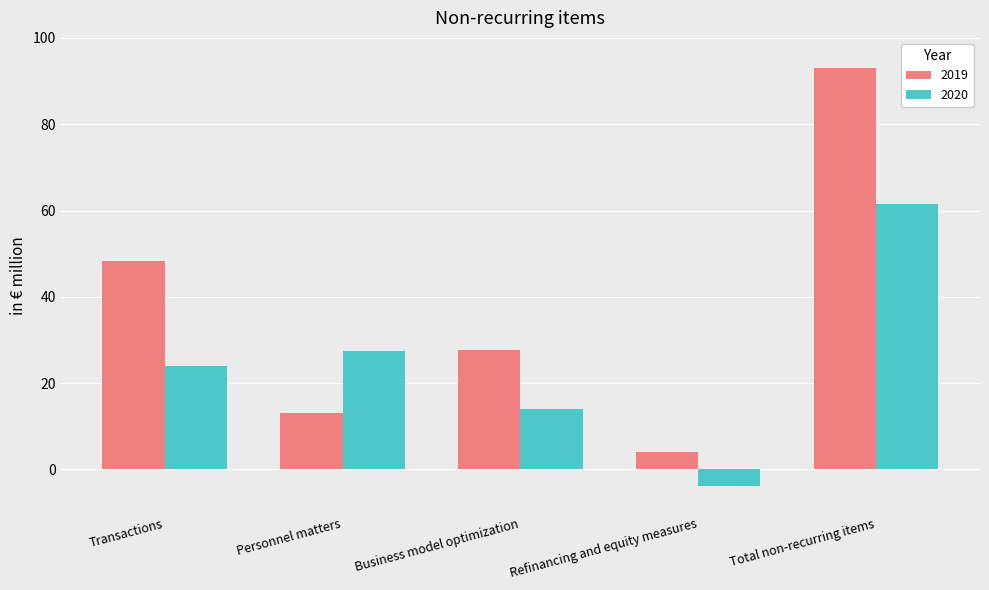

Where is 2020 nearest to the value 28?

Personnel matters